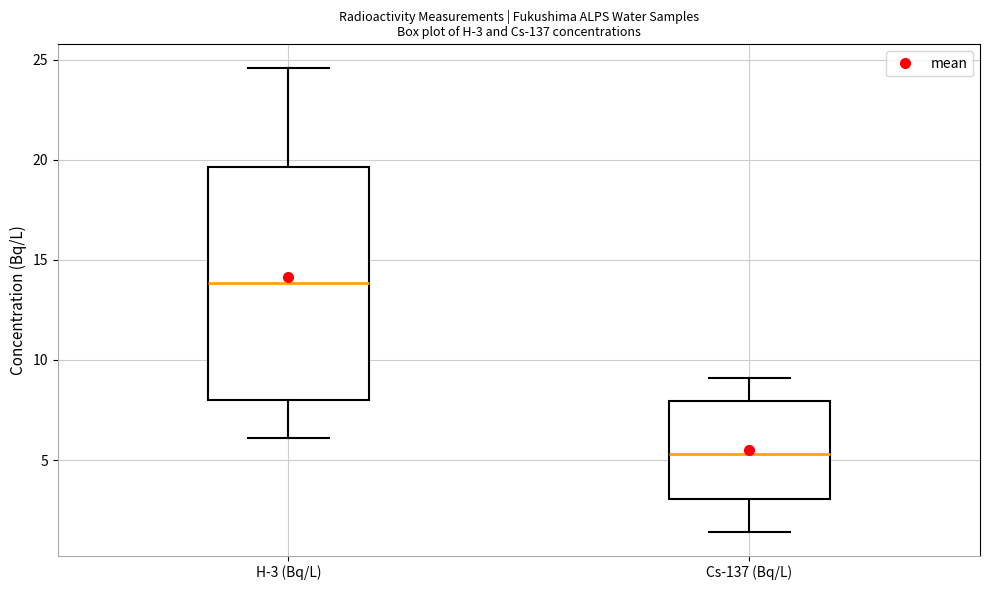

Which box's median line is the highest?

H-3 (Bq/L)